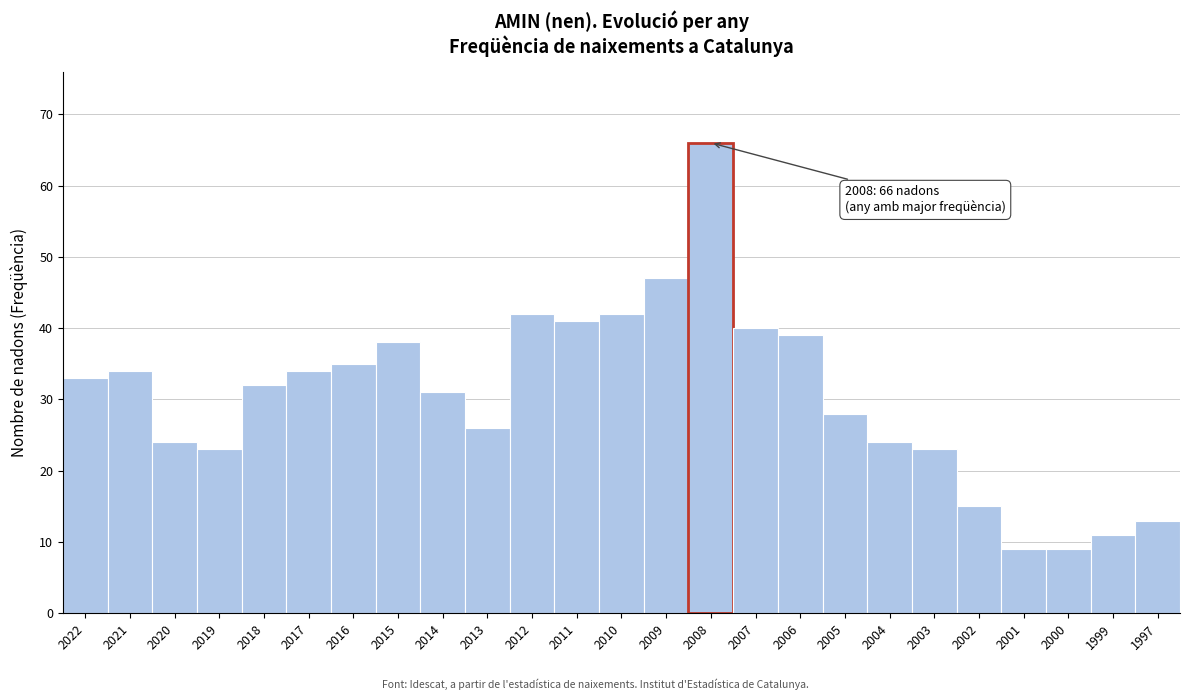

Reading left to right, transcribe all the data shown in this chart.

2022=33	2021=34	2020=24	2019=23	2018=32	2017=34	2016=35	2015=38	2014=31	2013=26	2012=42	2011=41	2010=42	2009=47	2008=66	2007=40	2006=39	2005=28	2004=24	2003=23	2002=15	2001=9	2000=9	1999=11	1997=13